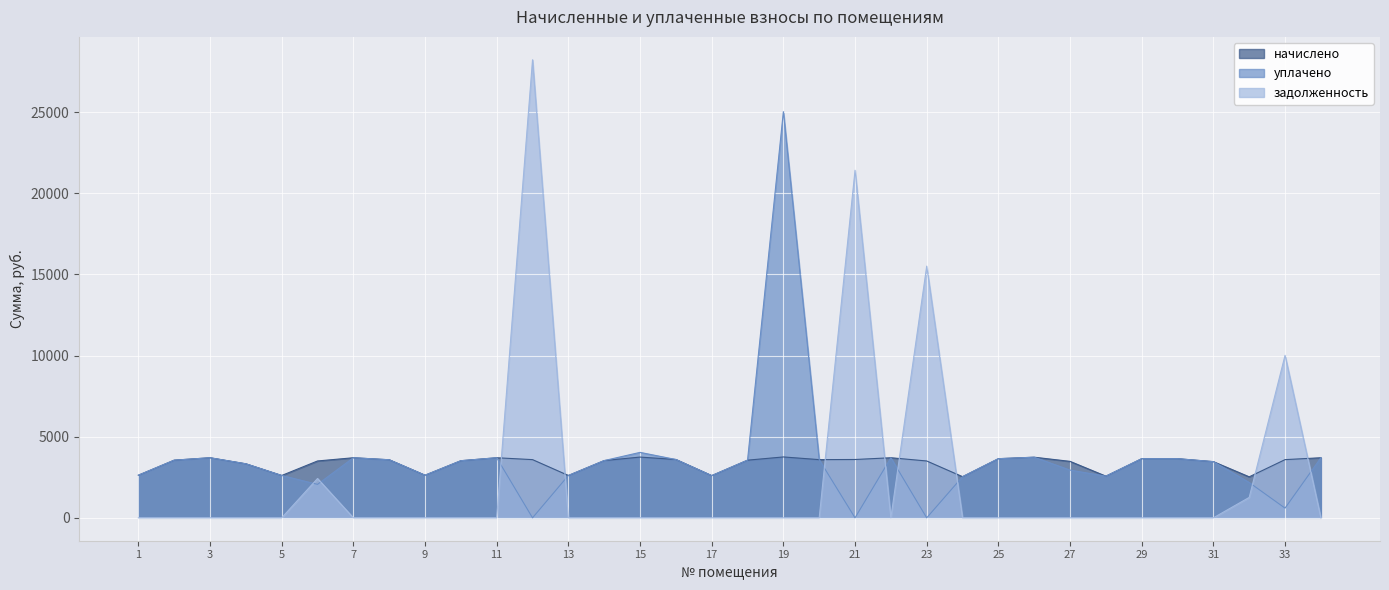

At which category does the chart reach its peak across all series?

12